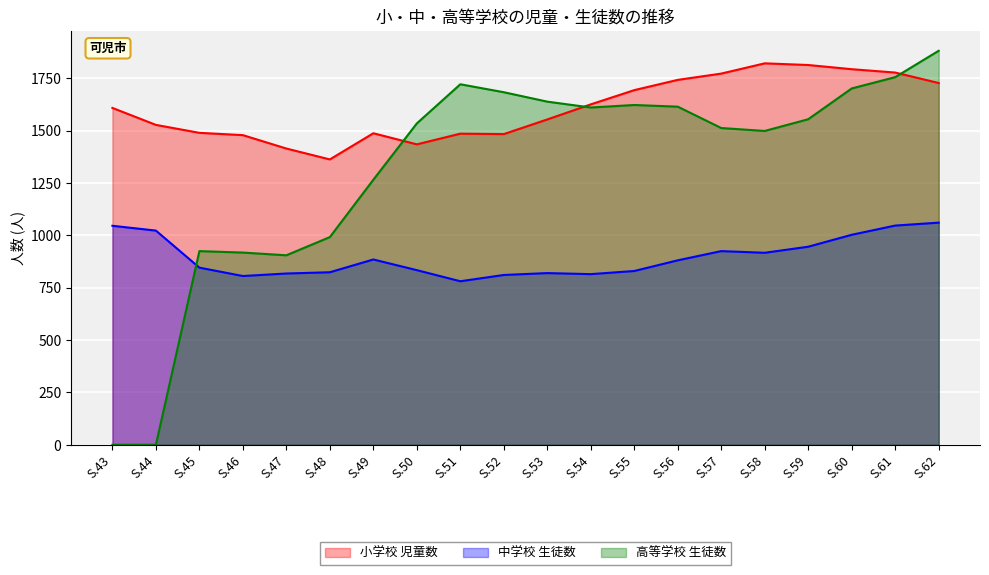

Read the 小学校 児童数 value at S.56.

1743